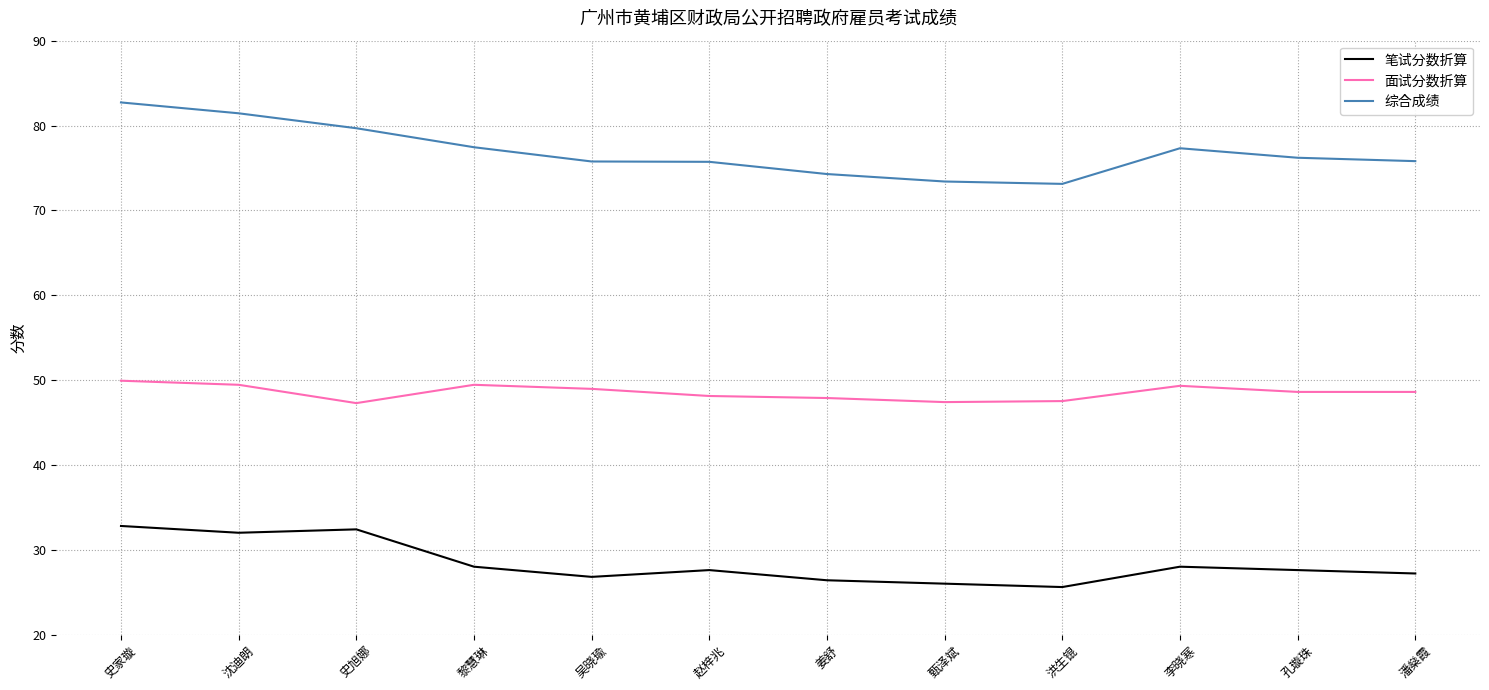

What is the spread (max minus min) of values at 赵梓兆?

48.1